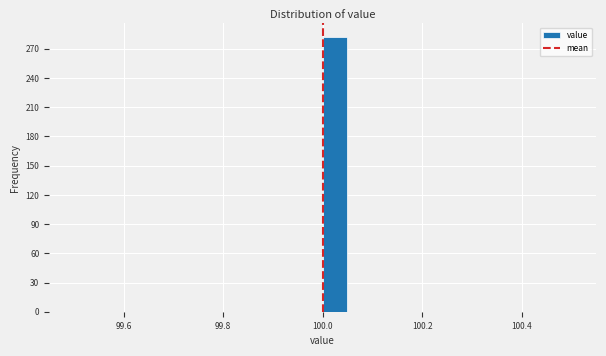

Around what value on the x-axis is the tallest bar? Give the approximate position of its centre, as read against the axis.

100.02